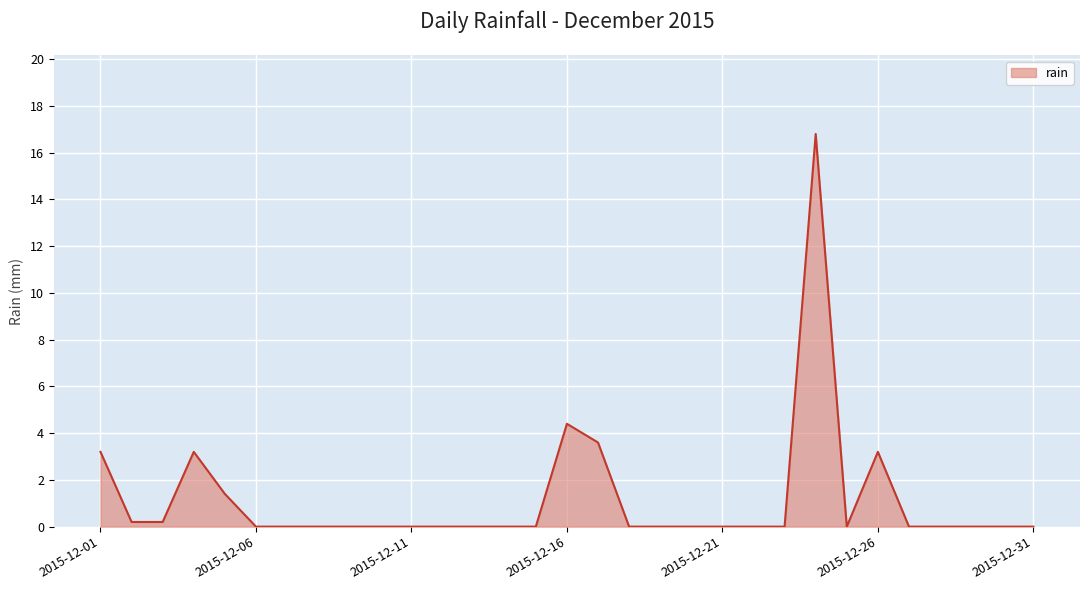

Does the chart display data point markers on the line(s)?

No